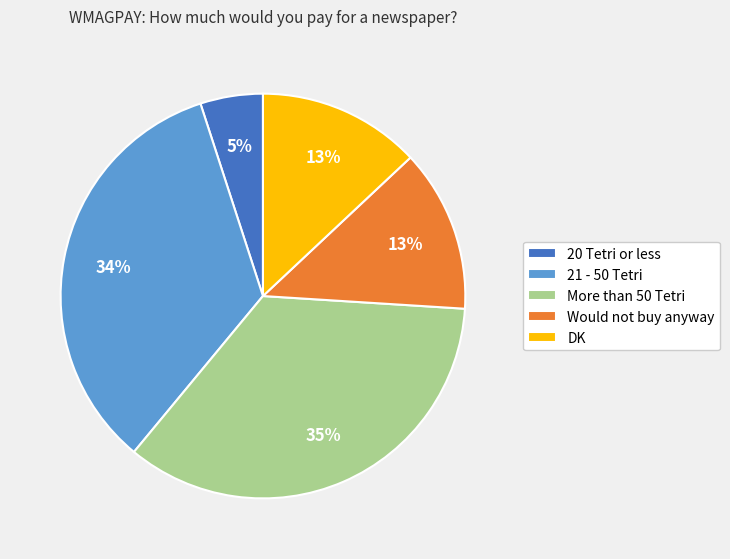

What is the ratio of the value at DK to the value at 21 - 50 Tetri?

0.4